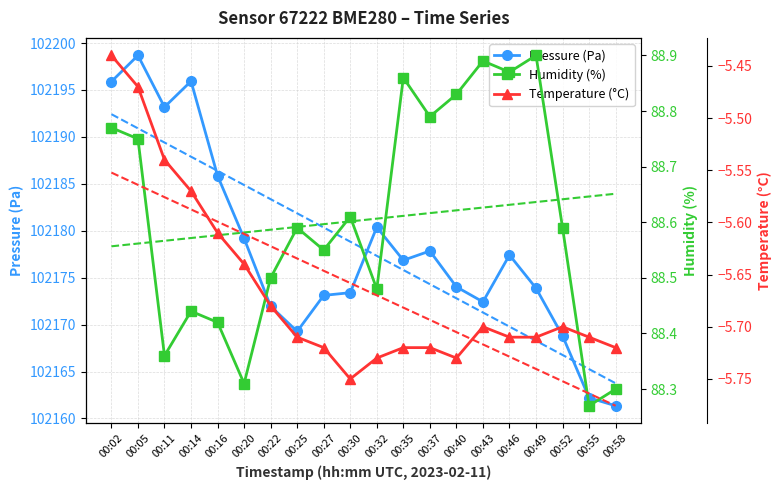

Where is the first local minimum for Humidity (%)?

00:11